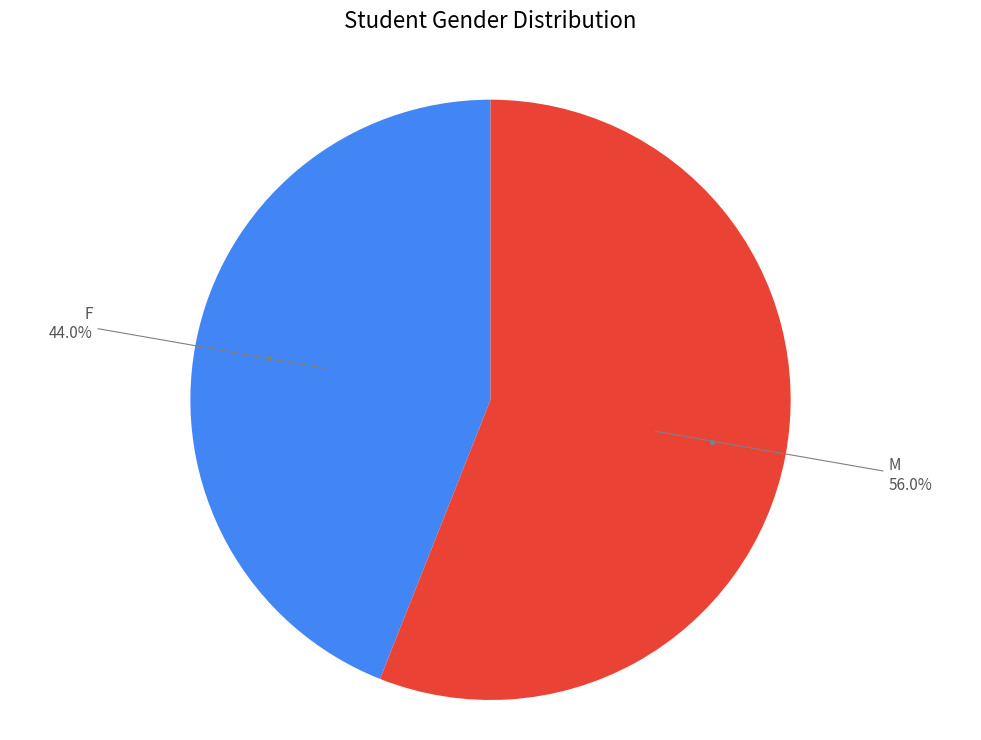

Is there any slice that represents more than half of the pie?

Yes